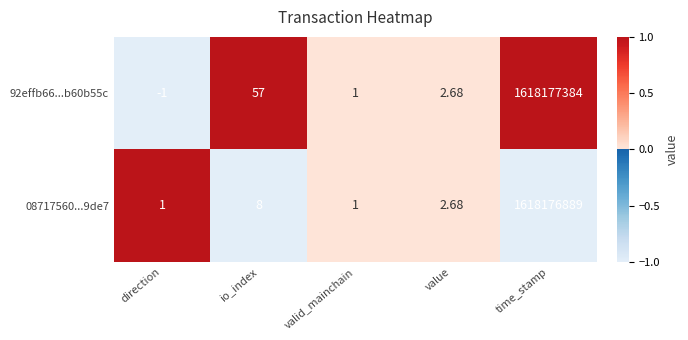

Rank the series by their maximum value, from lowest to highest.

08717560...9de7, 92effb66...b60b55c